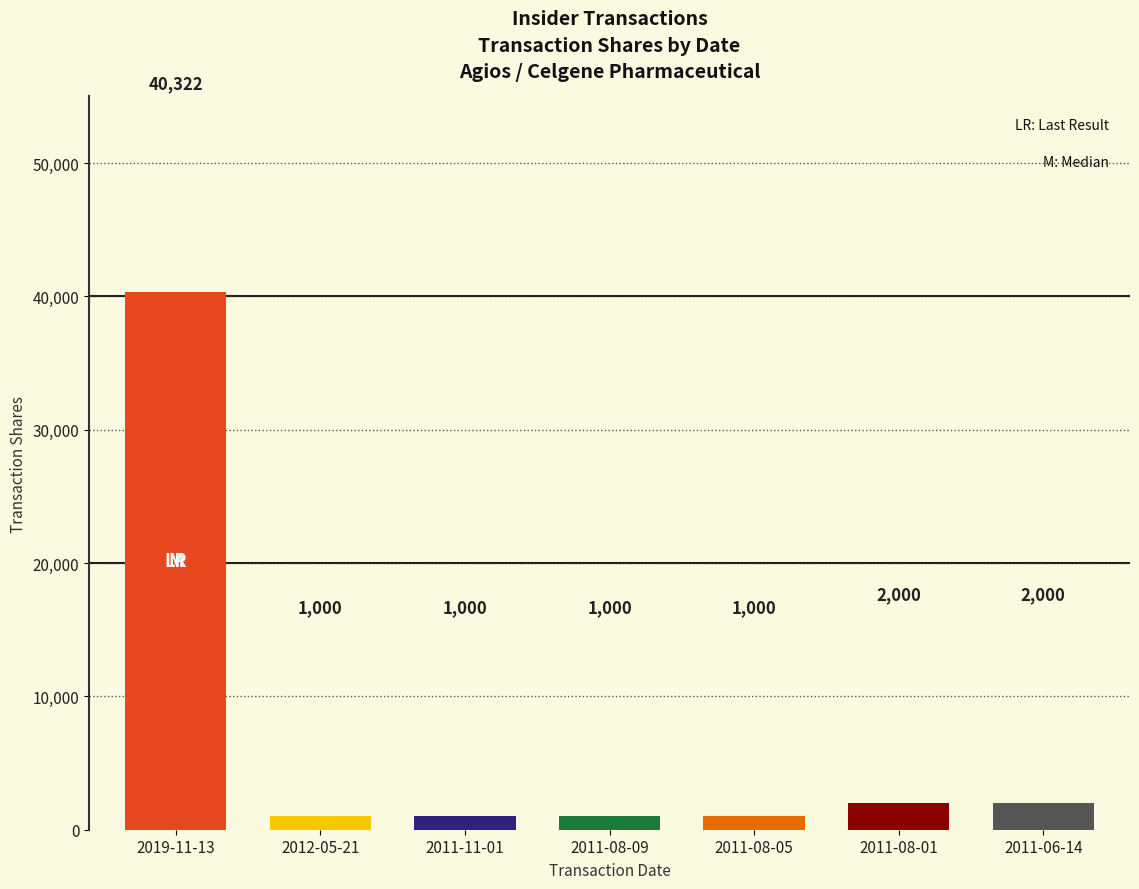

True or false: the data shows 2000 at 2011-06-14.

True